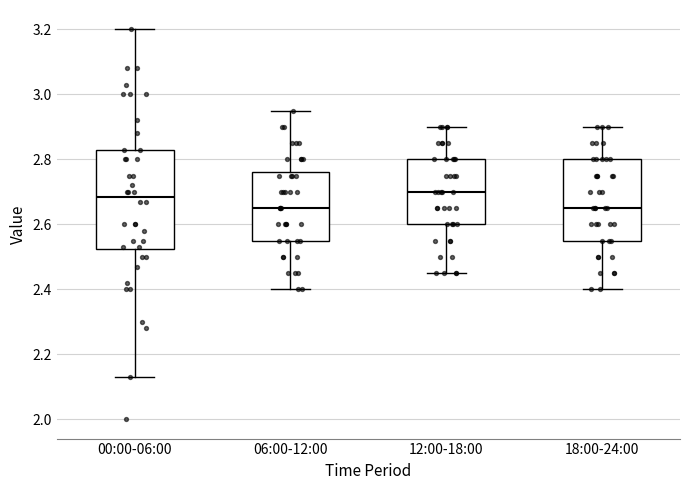

Reading left to right, transcribe this box plot: for each box, give where its median line is, the range the box spans, and where its two whiskers end, as read against the y-axis. The values are not printed on the chart, so give them approximately, as read against the axis.

00:00-06:00: median 2.68, box 2.52 to 2.84, whiskers 2.14 to 3.20
06:00-12:00: median 2.66, box 2.56 to 2.76, whiskers 2.40 to 2.96
12:00-18:00: median 2.70, box 2.60 to 2.80, whiskers 2.46 to 2.90
18:00-24:00: median 2.66, box 2.56 to 2.80, whiskers 2.40 to 2.90